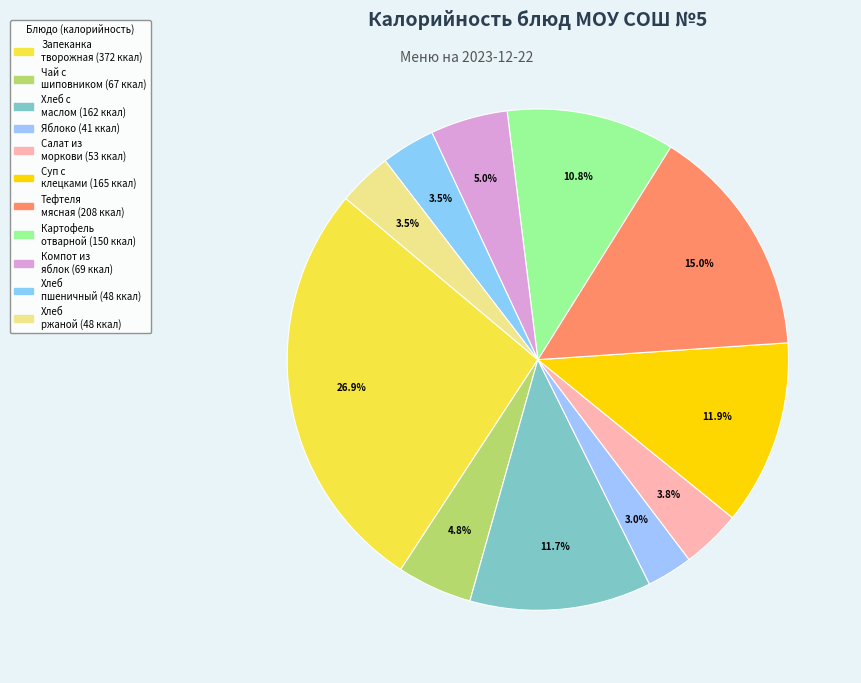

Rank the categories by value from lowest to highest.

Яблоко, Хлеб пшеничный, Хлеб ржано-пшеничный, Салат из моркови с маслом, Чай заварной с шиповником, Компот из яблок, Картофель отварной с маслом, Хлеб пшеничный с маслом сливочным, Суп с клецками на бульоне, Тефтеля мясная в соусе, Запеканка творожная со сметанным соусом